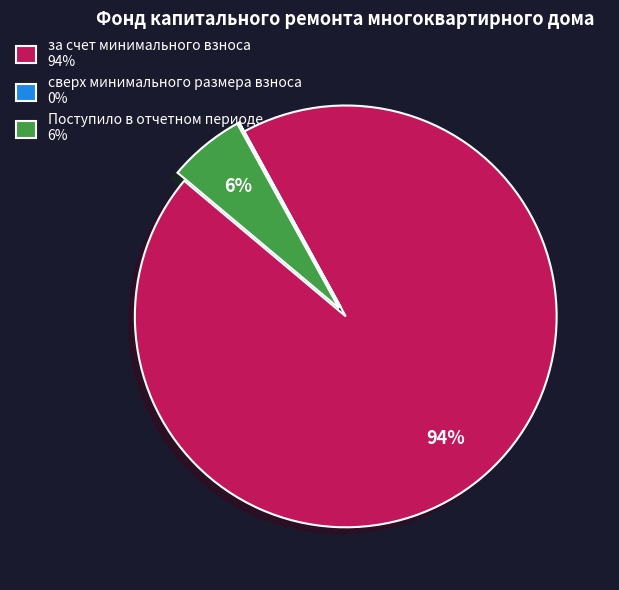

Does any single category account for the majority?

Yes